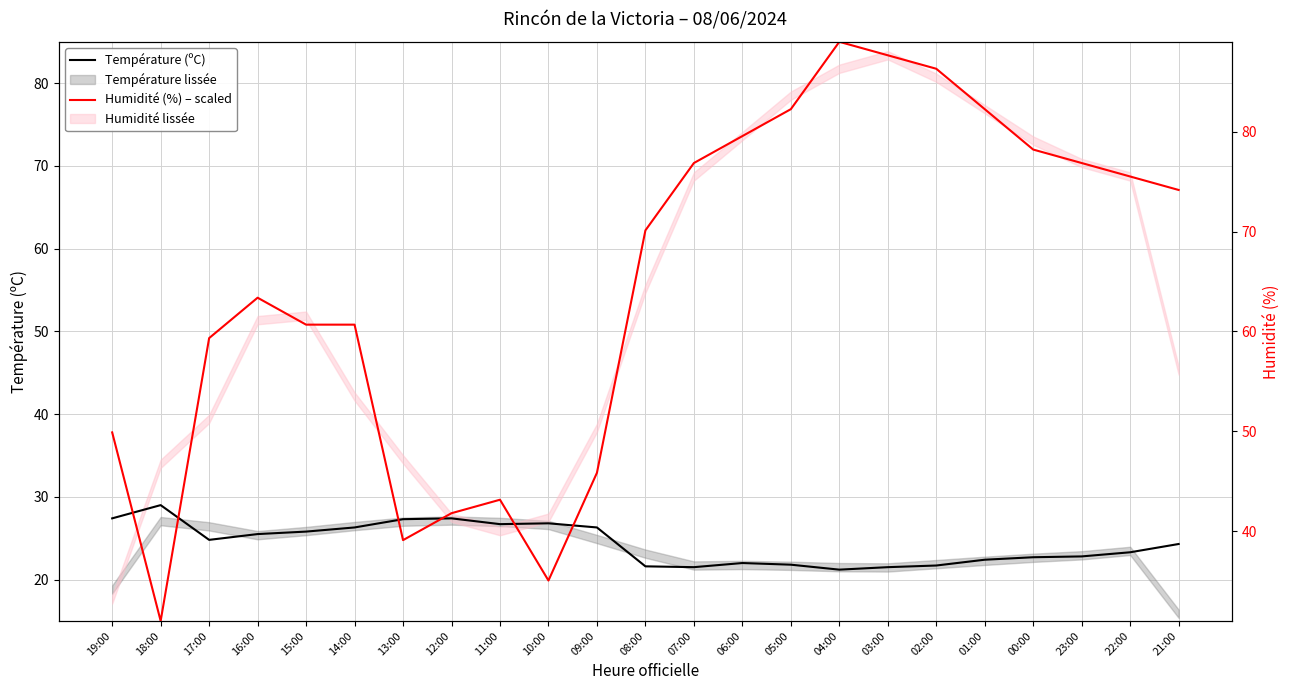

The Température (ºC) series shows 27.3 at 13:00. True or false?

True